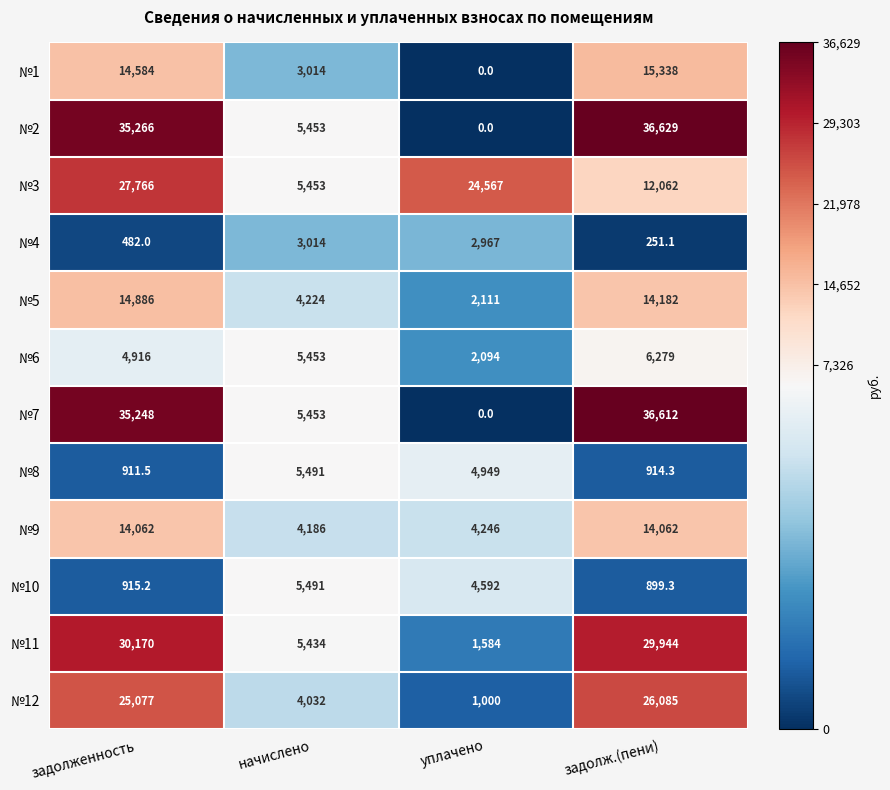

What is the average value of the №10 series?

2974.4